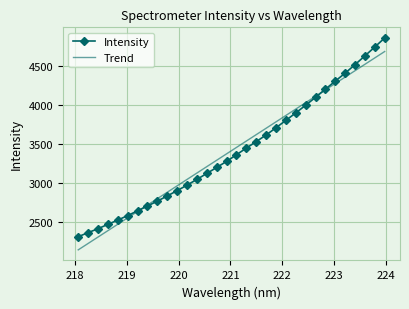

List the series in order of their peak value, lowest first.

Trend, Intensity